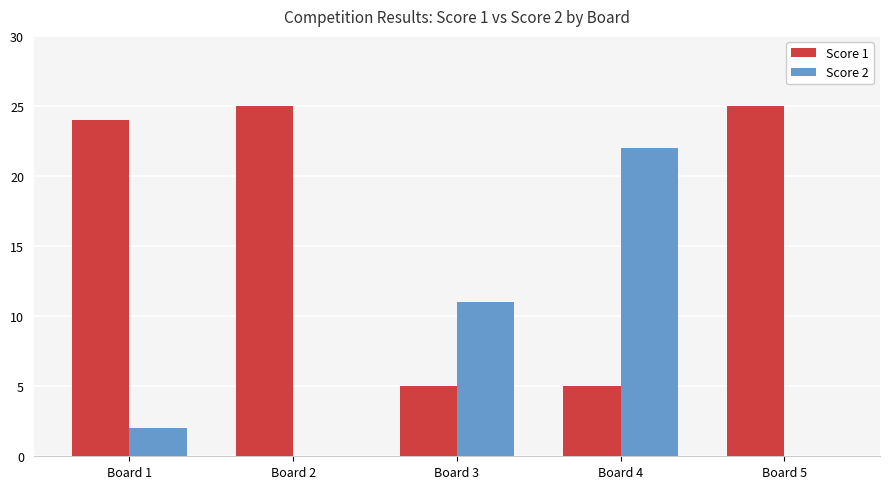

What is the sum of all Score 1 values?

84